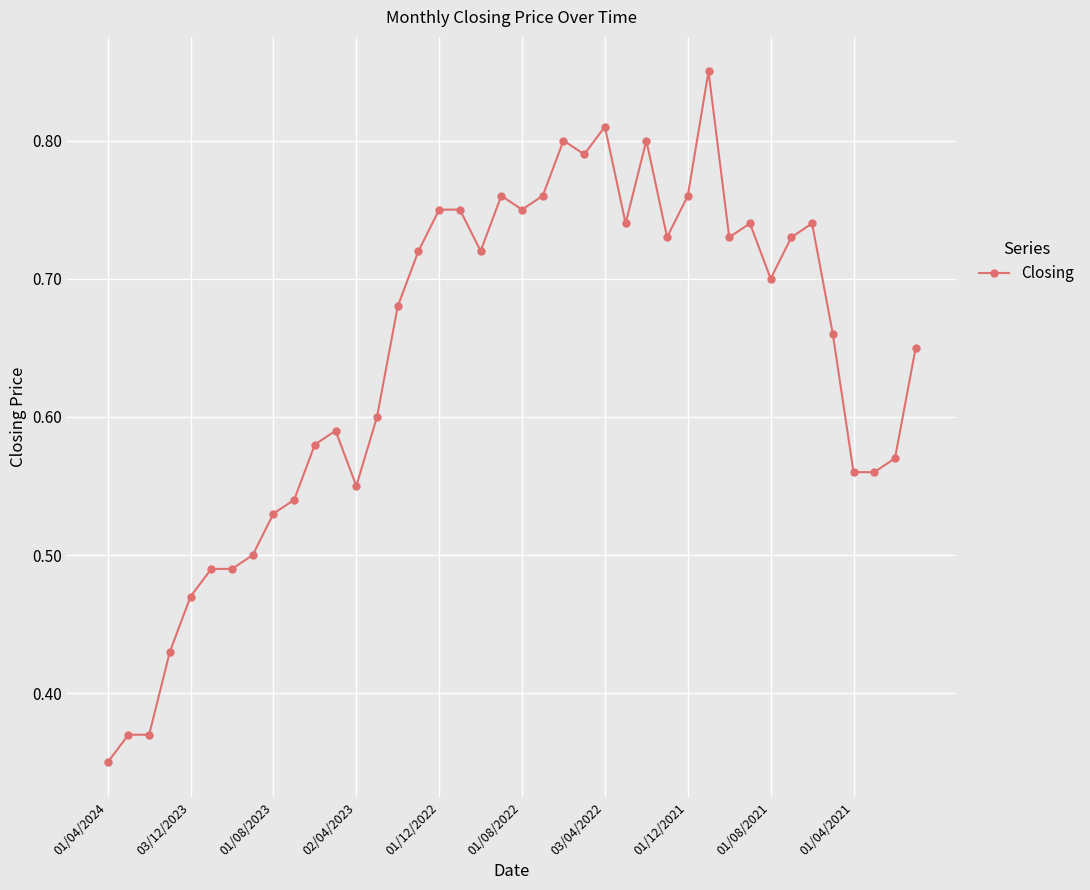

What is the sum of all values?

25.7